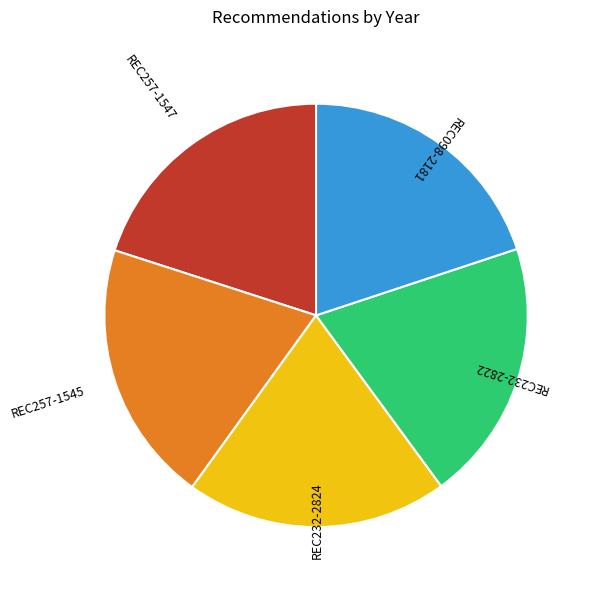

What is the ratio of the value at REC232-2822 to the value at REC257-1547?

1.0